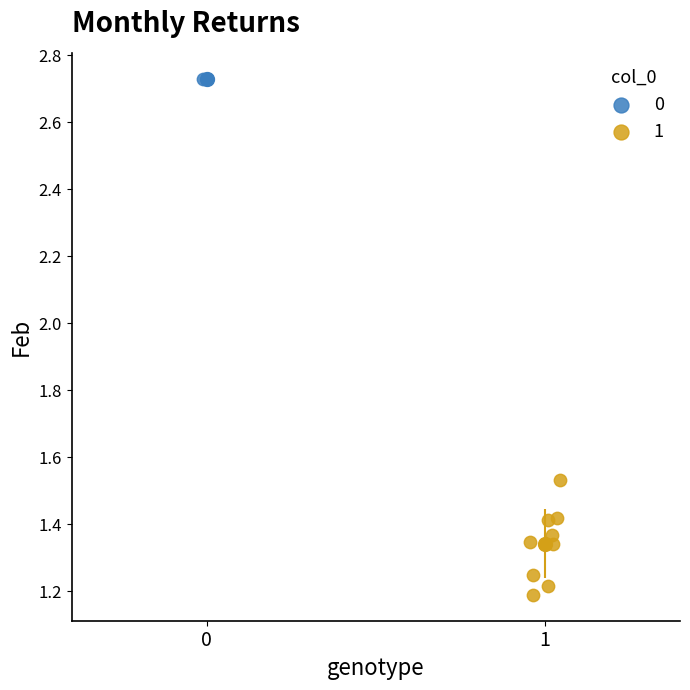

Which series reaches the minimum Y coordinate?

1